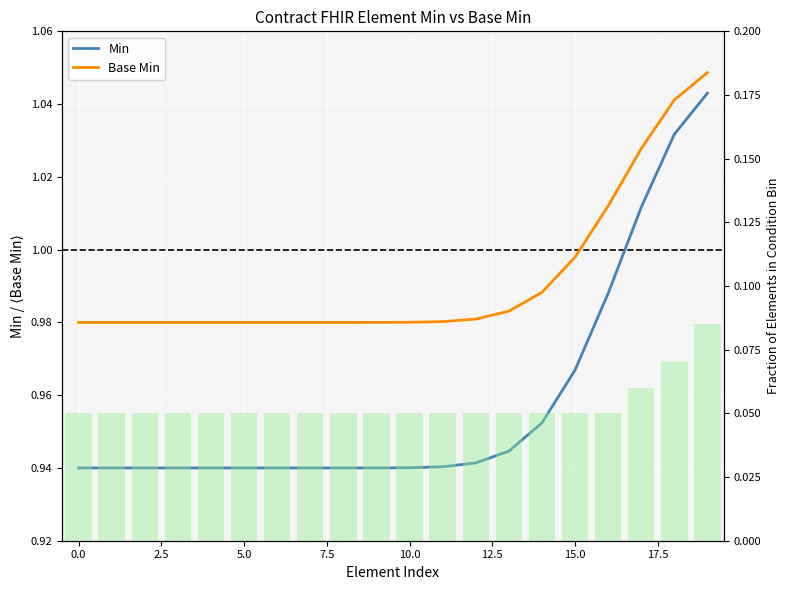

Which series has the largest total across all categories?

Base Min